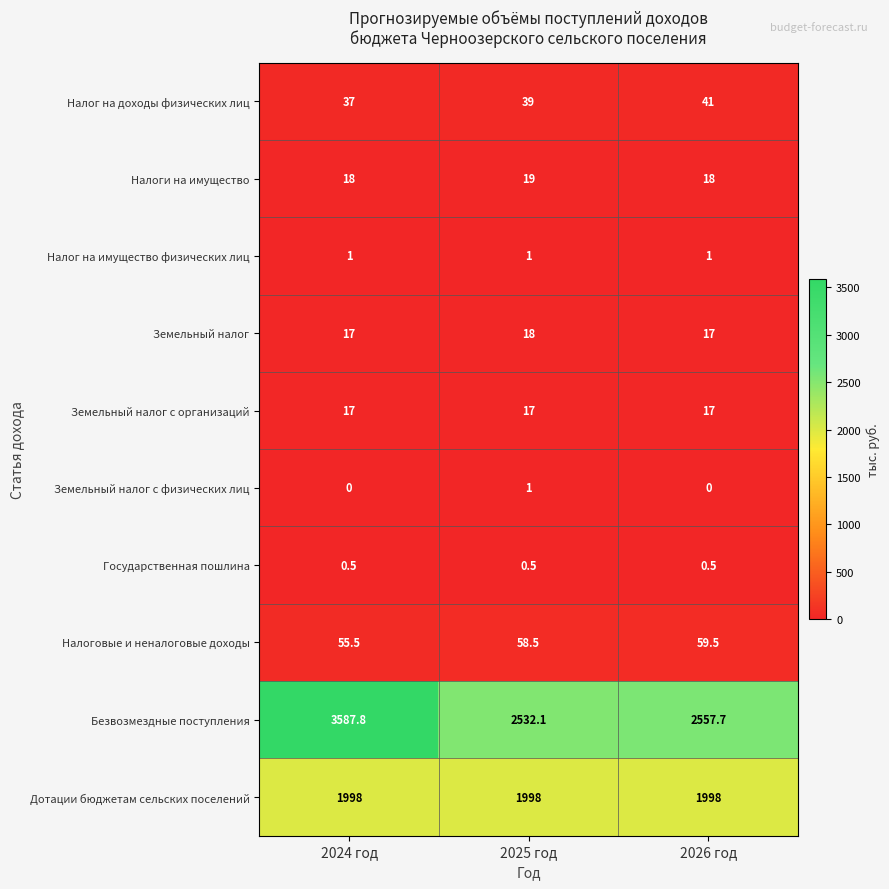

At which category is the sum across all series the highest?

2024 год